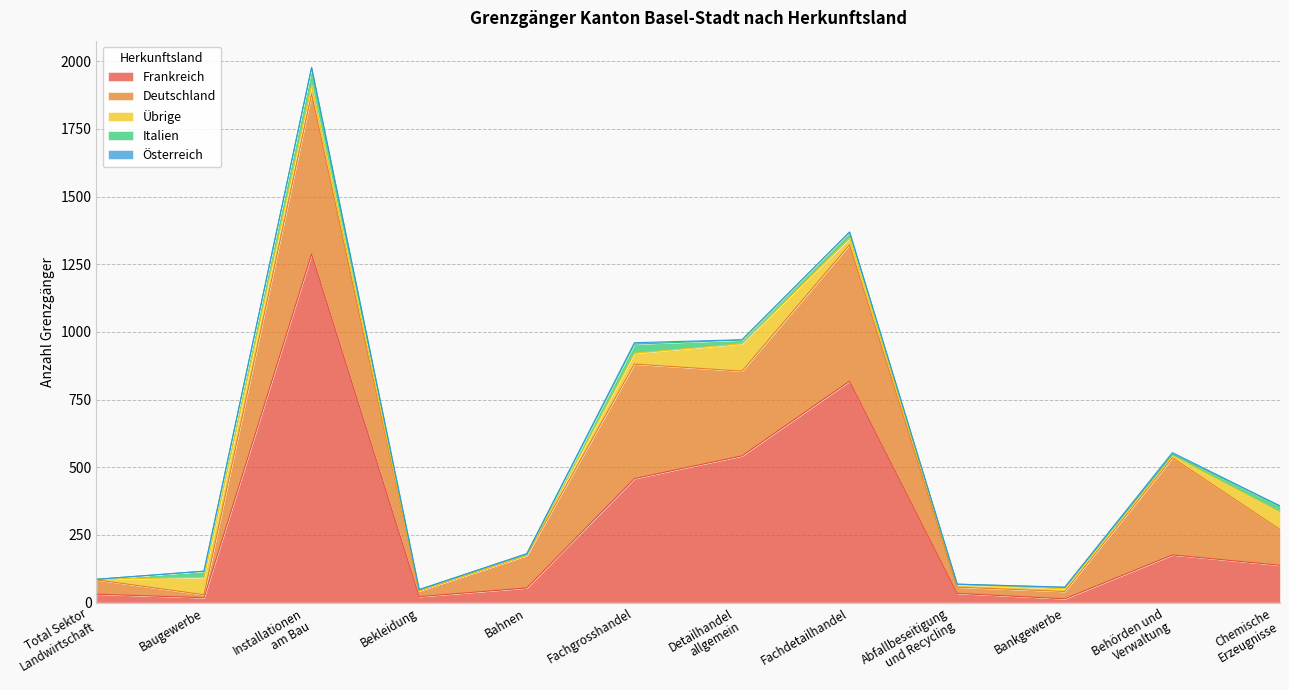

Is the value of Übrige at Fachdetailhandel greater than the value of Deutschland at Bankgewerbe?

No